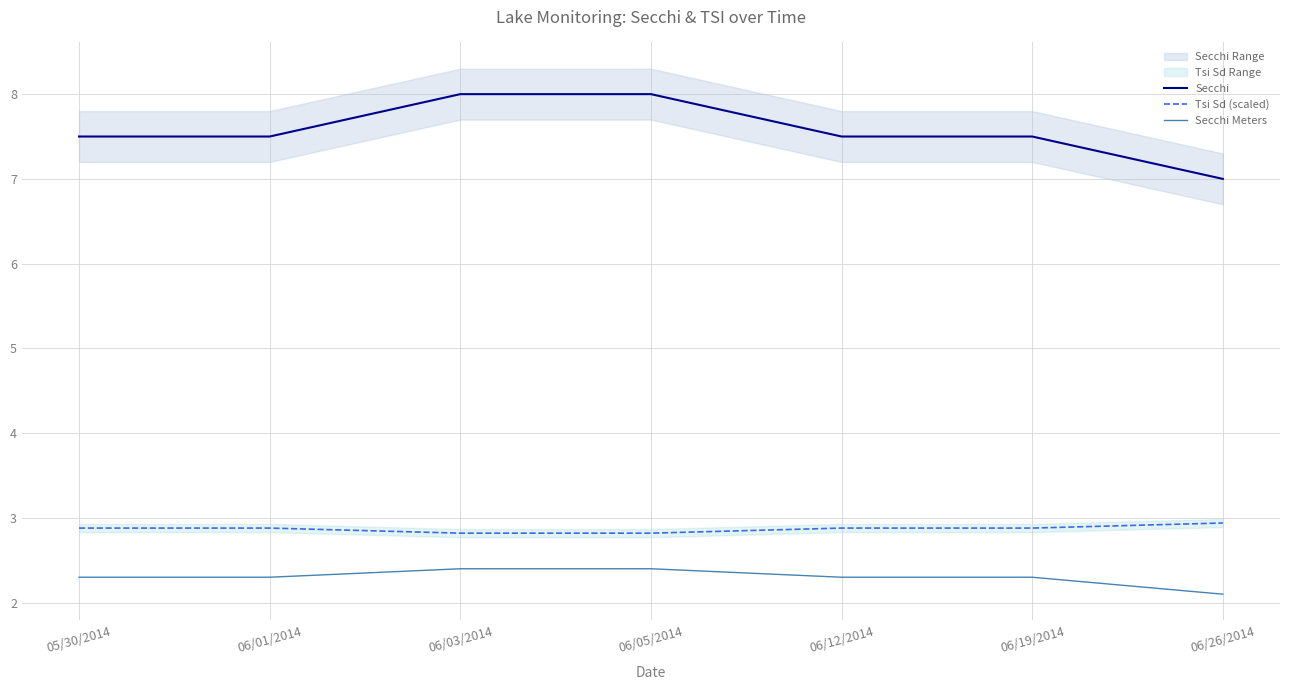

True or false: Tsi Sd (scaled) has more than 1 points higher than both neighbors.

False